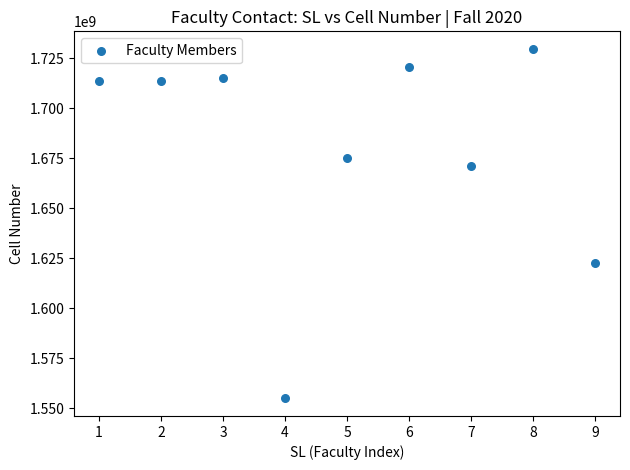

What Y value in the scatter plot is closest to 1642283847?

1622677311